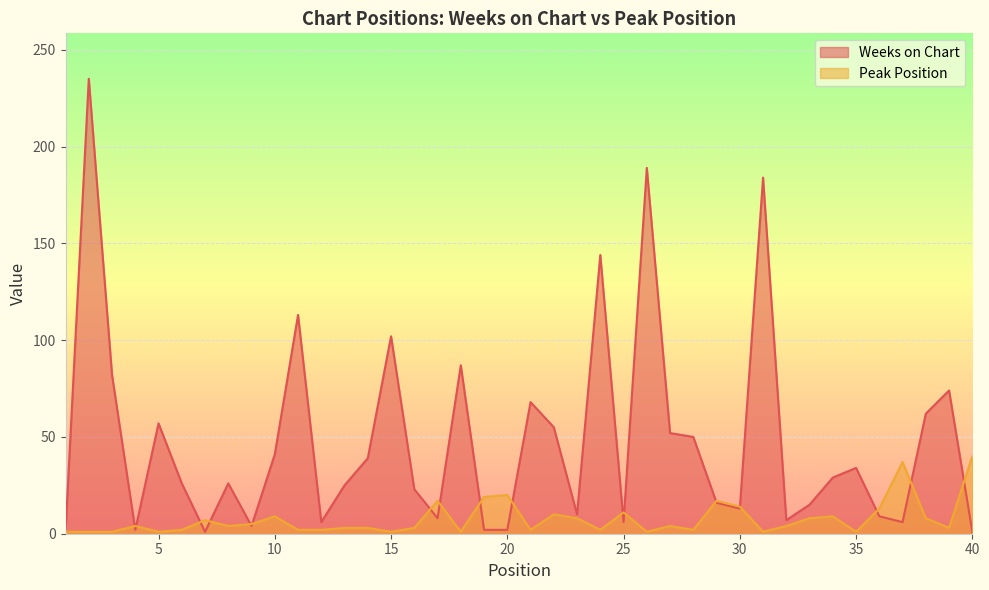

Read the Weeks on Chart value at 22.

55